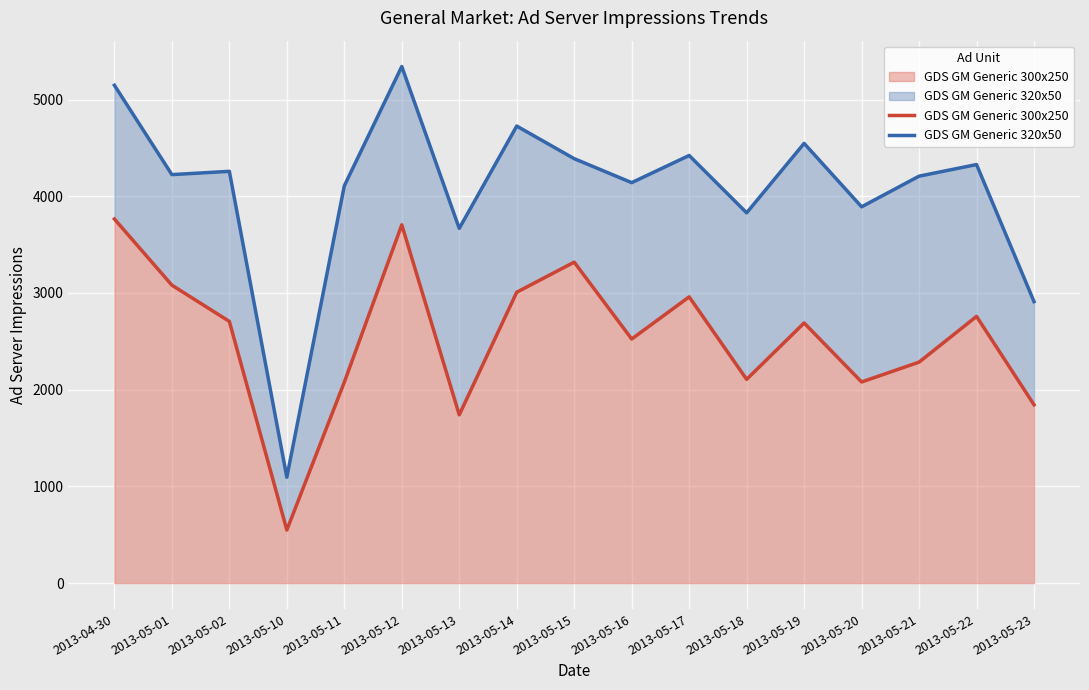

True or false: GDS GM Generic 300x250 and GDS GM Generic 320x50 cross at least once.

False